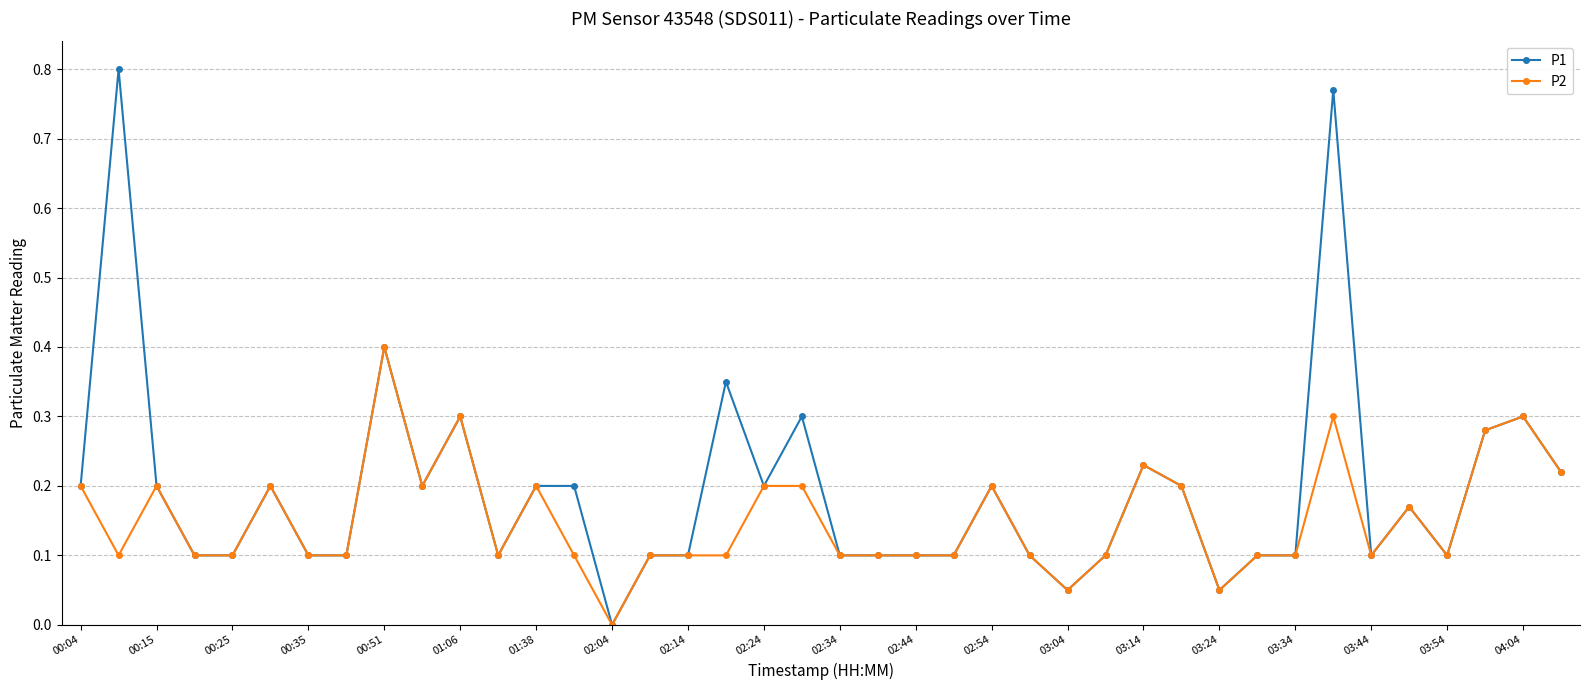

List the series in order of their overall mean, highest first.

P1, P2